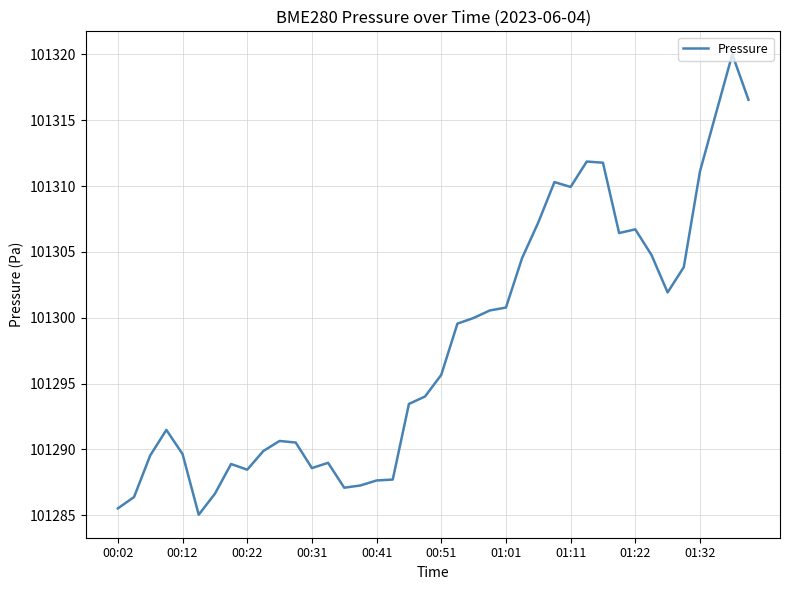

What is the smallest value displayed?

101285.0